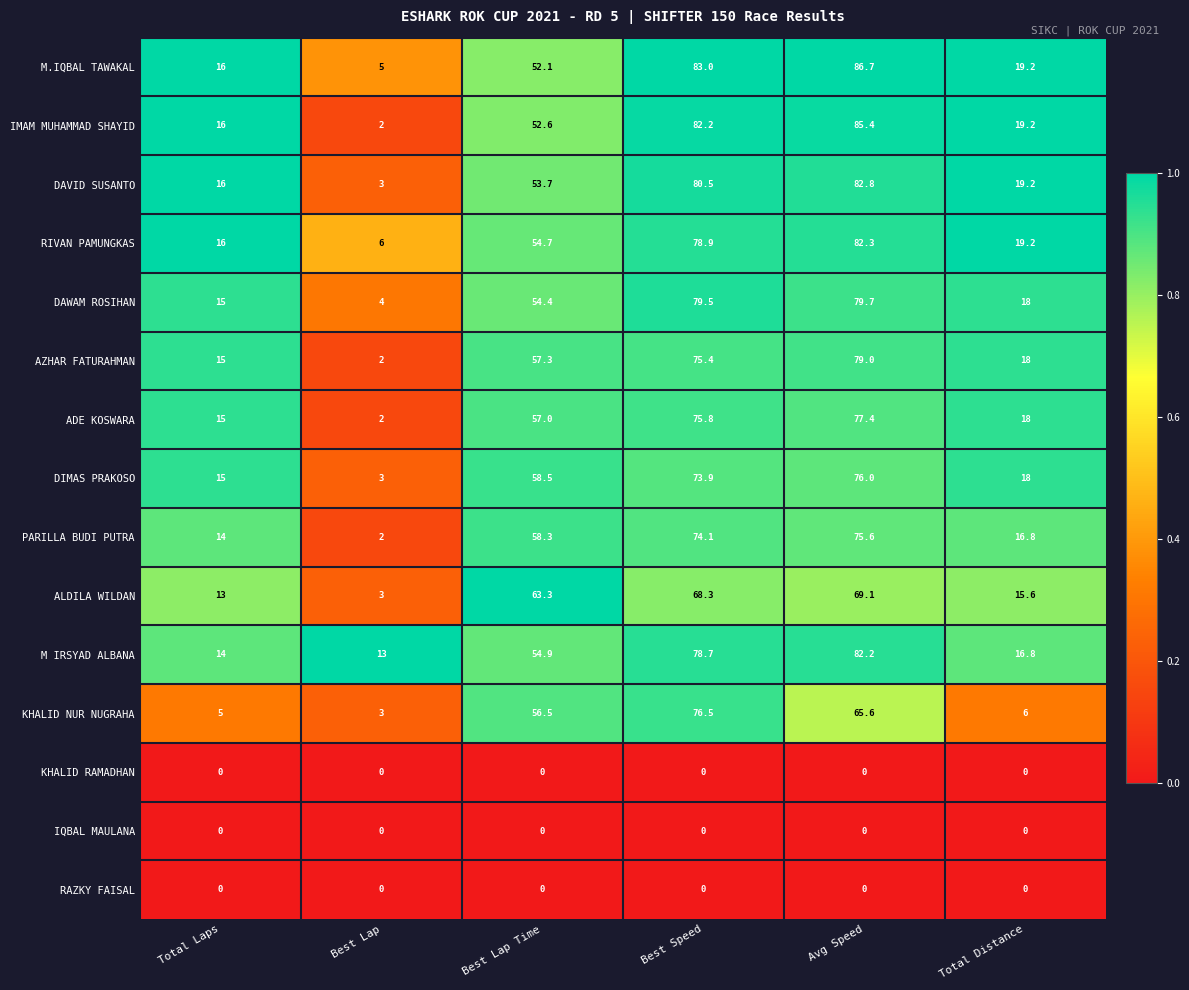

Where does the DAWAM ROSIHAN series first go above 54?

Best Lap Time